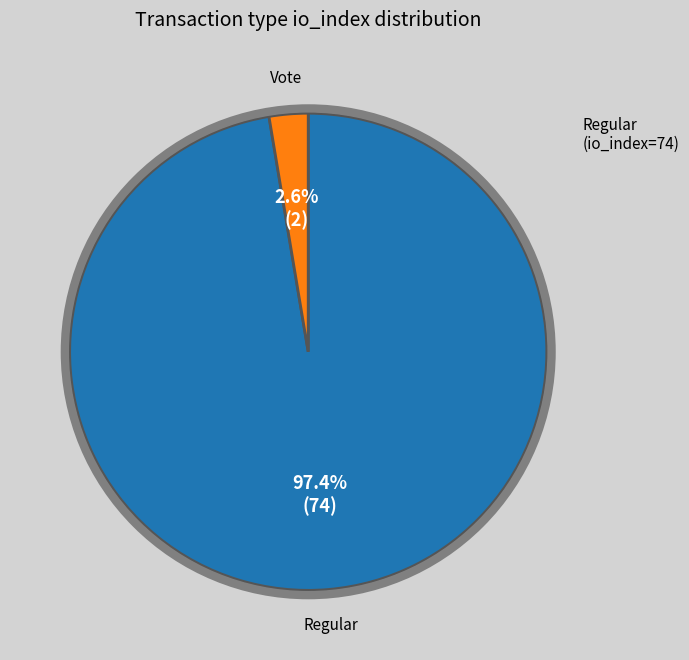

Is the sum of Vote and Regular greater than half?

Yes